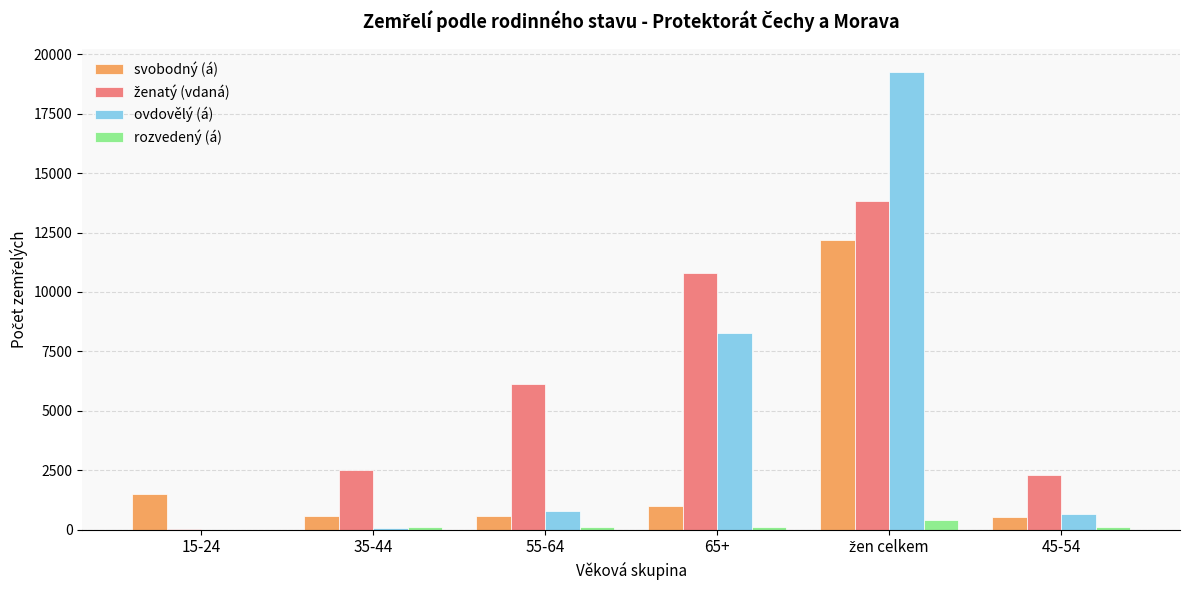

What is the highest value of the ovdovělý (á) series?

19267